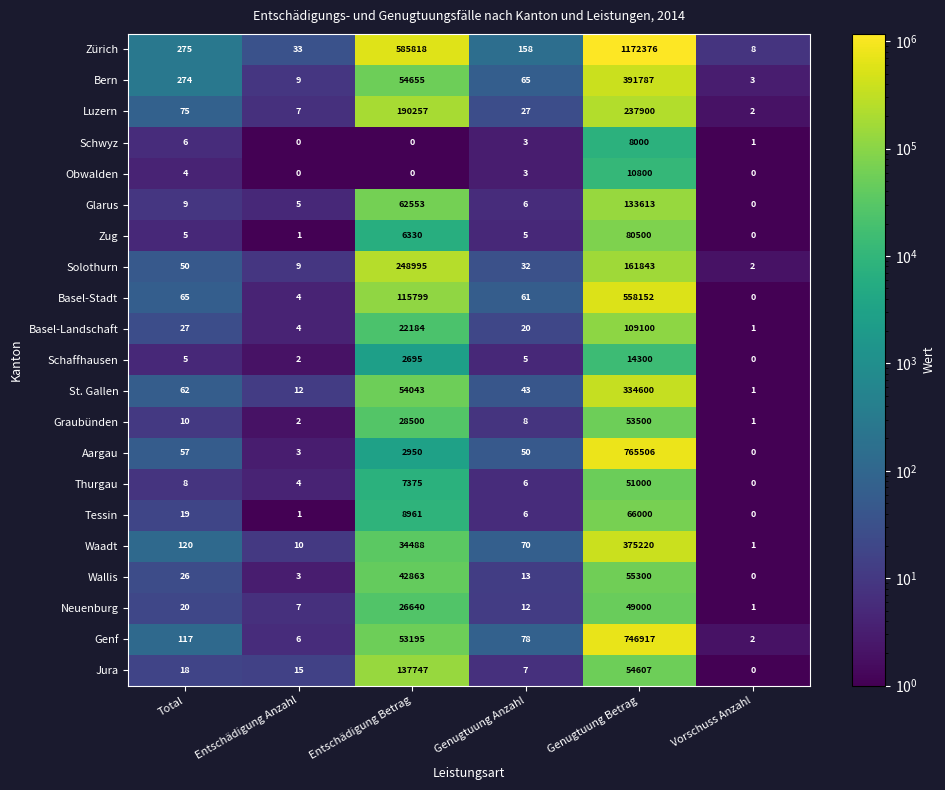

What is the difference between the maximum and minimum values in the Neuenburg series?

48999